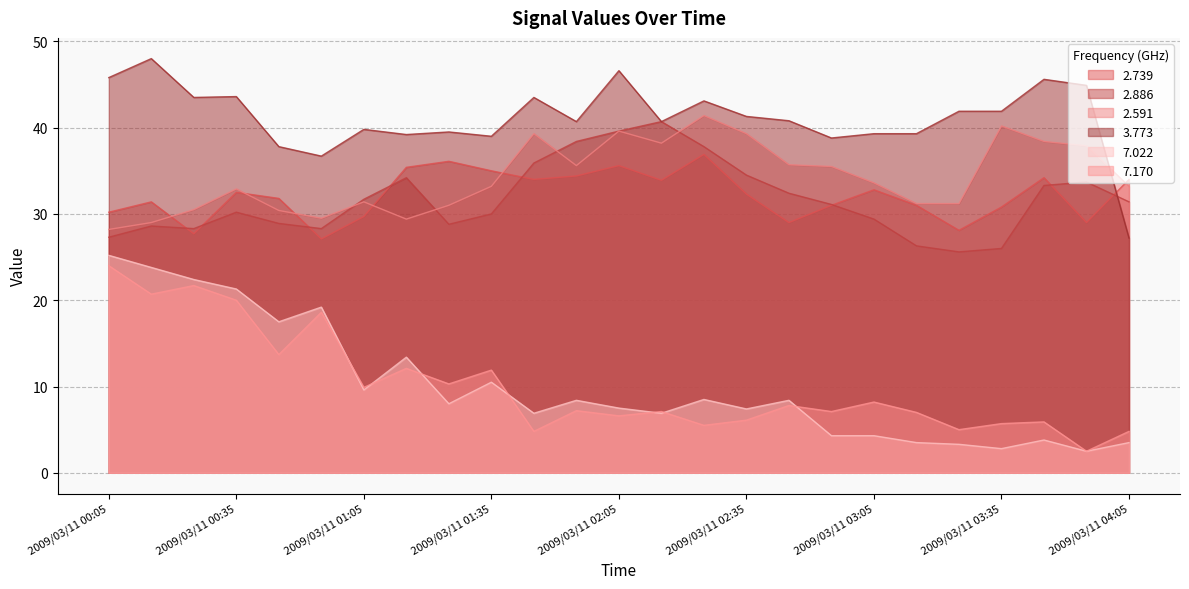

Which series has the largest range (max minus min)?

7.022